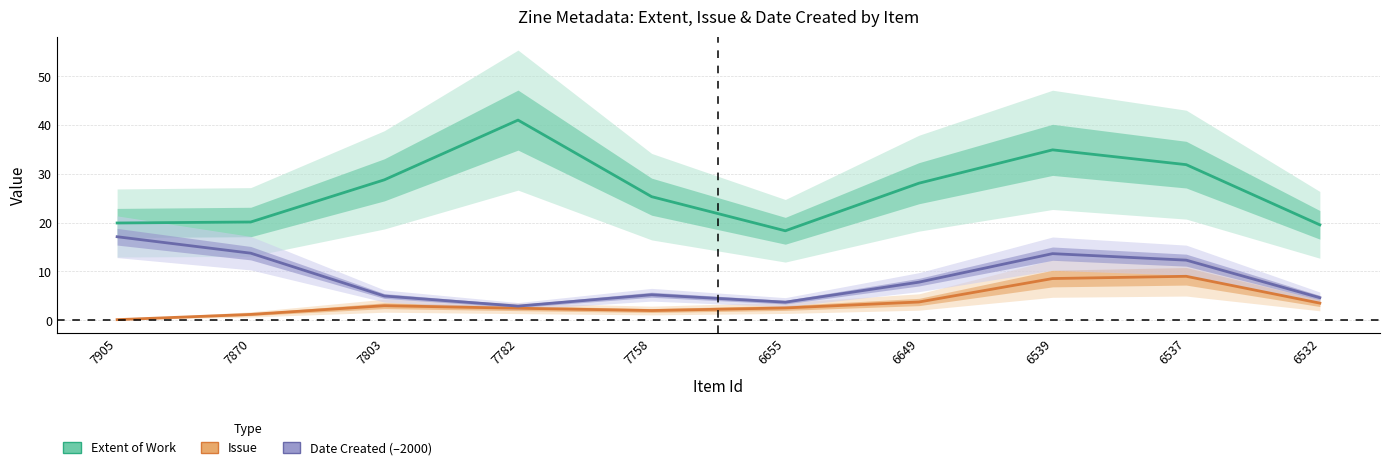

At which category is the sum across all series the highest?

6539